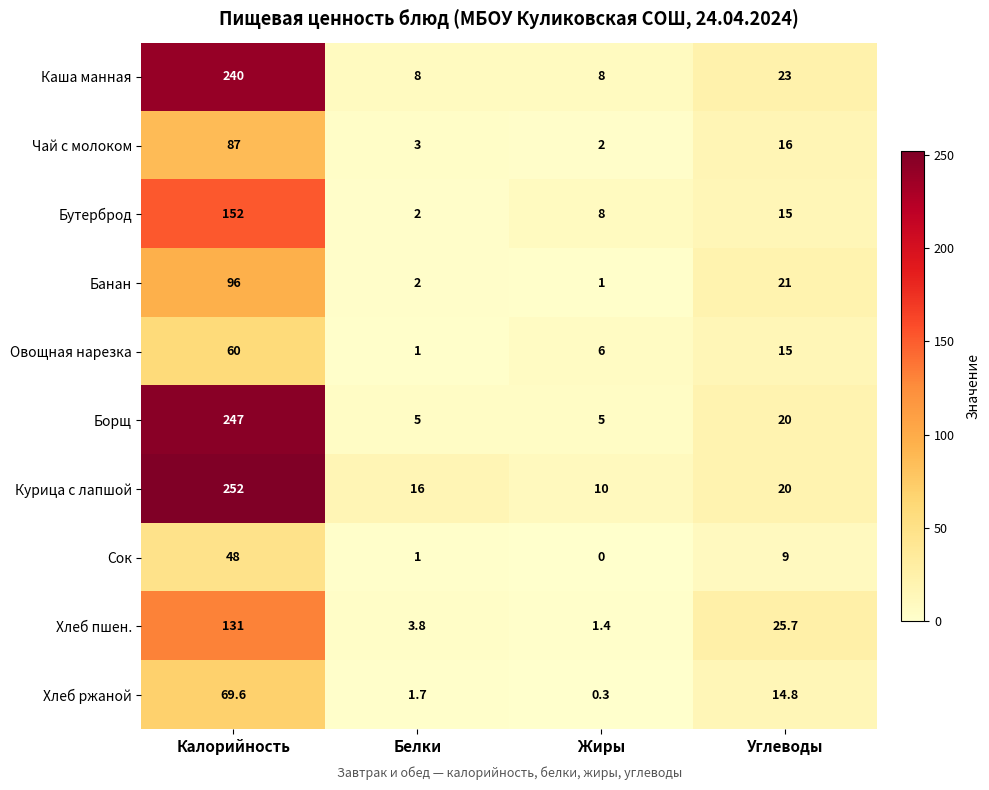

Which category has the highest value in the Хлеб ржаной series?

Калорийность